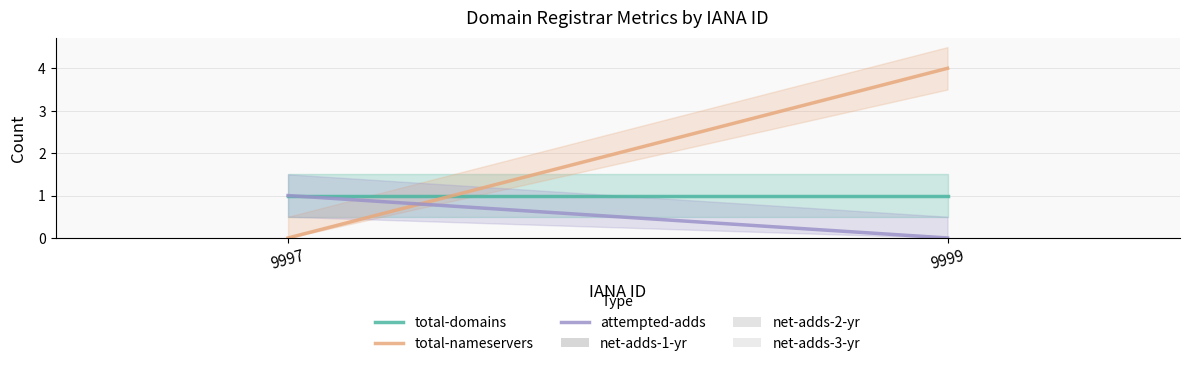

The total-nameservers series shows 4 at 9999. True or false?

True